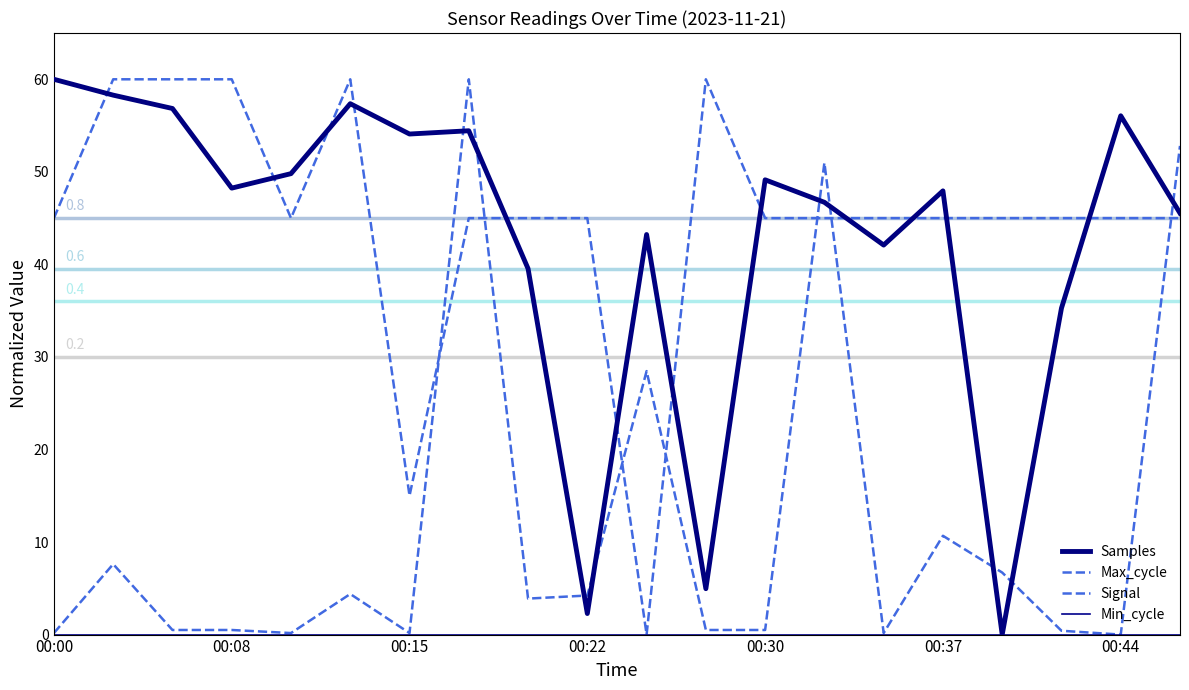

True or false: Samples and Max_cycle cross at least once.

True